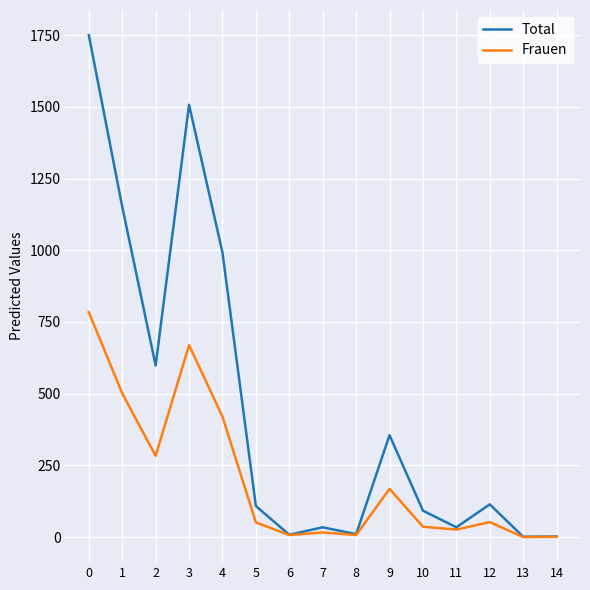

True or false: Total has a value of 2 at 14.

True